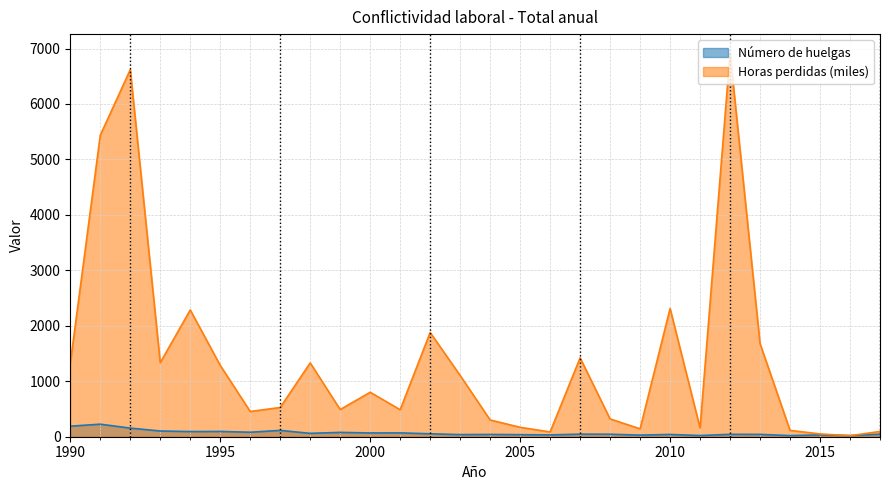

Rank the series by their average value, from highest to lowest.

Horas perdidas (miles), Número de huelgas